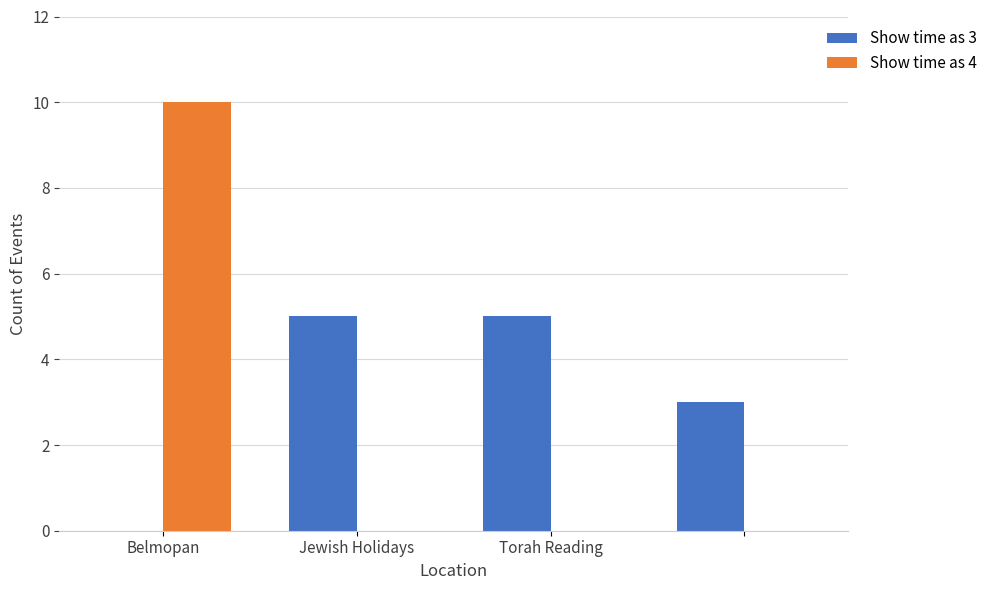

Reading left to right, extract all data points from this chart.

Show time as 3: 0	5	5	3
Show time as 4: 10	0	0	0